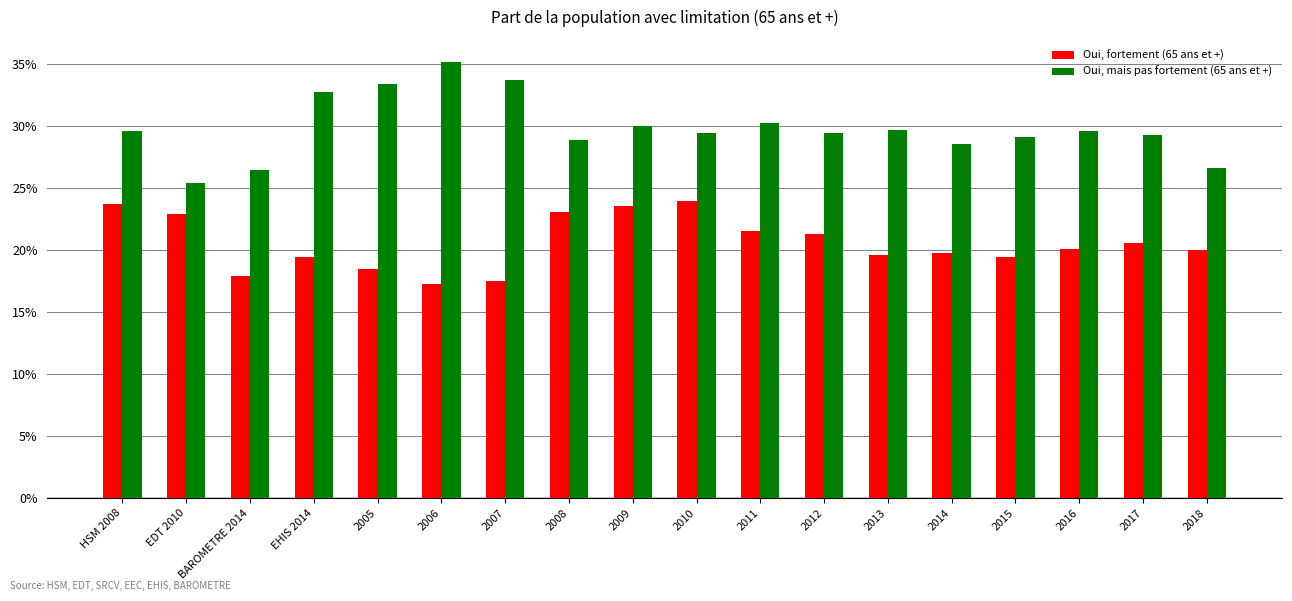

True or false: Oui, fortement (65 ans et +) has a value of 23.7 at HSM 2008.

True